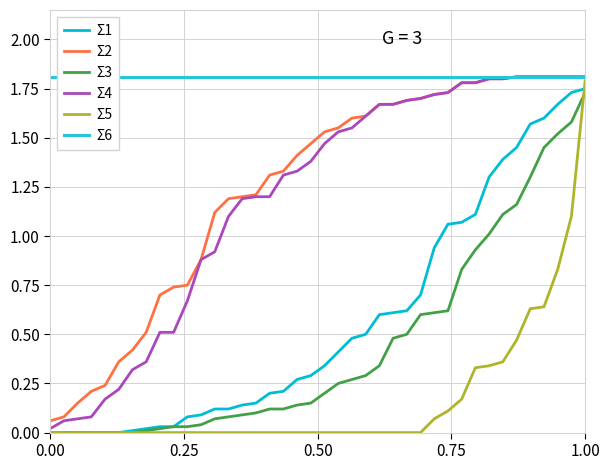

Which series has the largest total across all categories?

Σ6